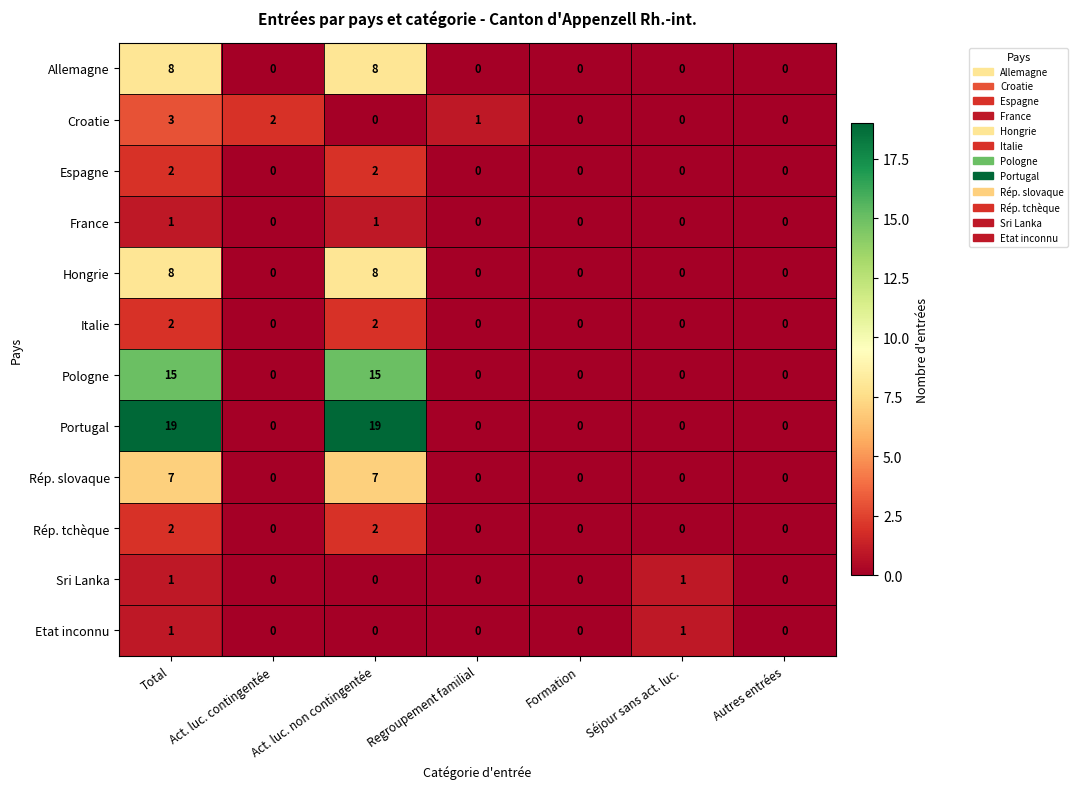

Which series has the largest range (max minus min)?

Portugal